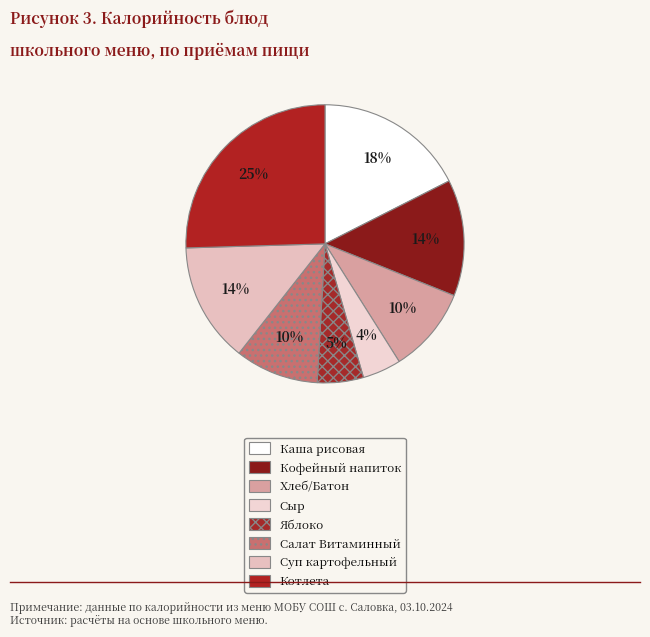

To the nearest percent, what portion does Салат Витаминный represent?

10%